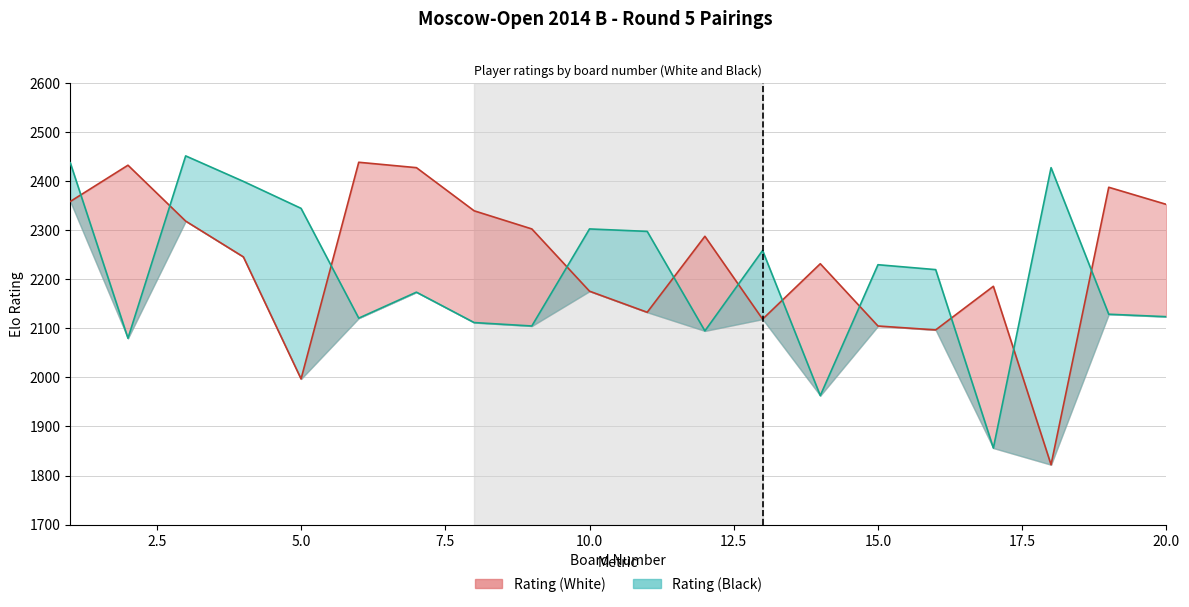

Rank the categories by Rating (Black) value from highest to lowest.

3, 1, 18, 4, 5, 10, 11, 13, 15, 16, 7, 19, 20, 6, 8, 9, 12, 2, 14, 17